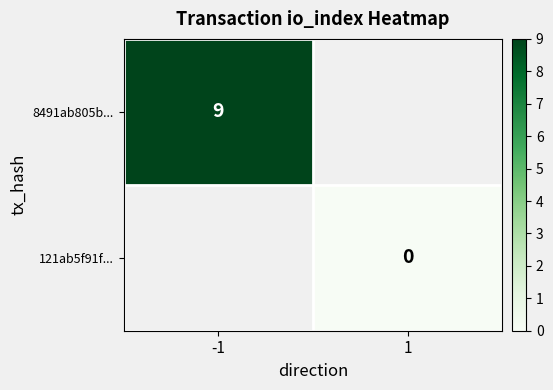

Is it true that 8491ab805b... equals 15 at -1?

False